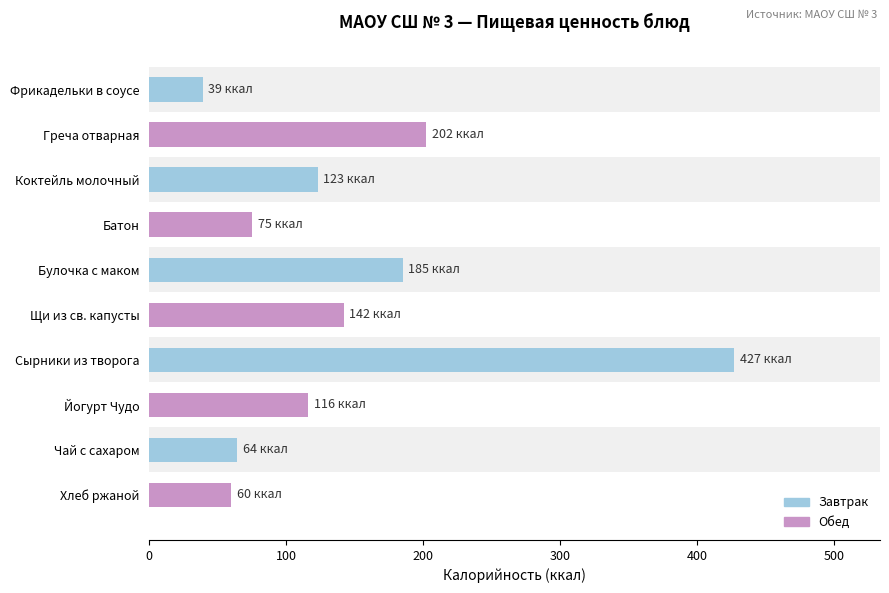

Is it true that the value at Хлеб ржаной is 34.0?

False